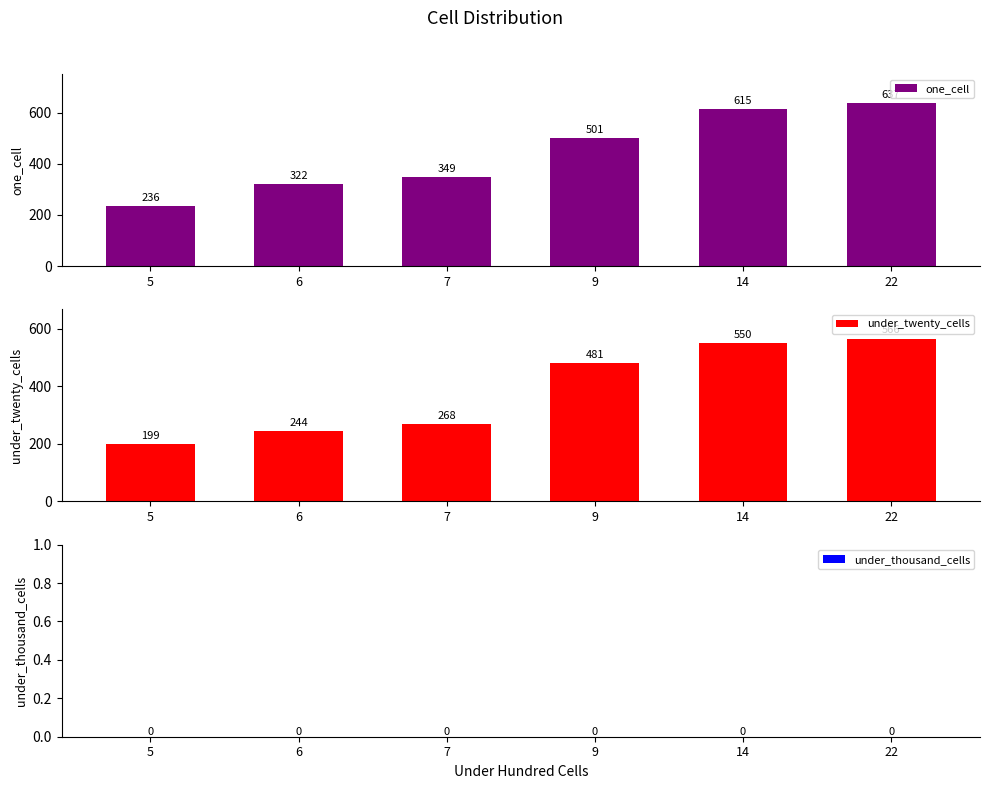

What is the difference between the highest and lowest values at 5?

236